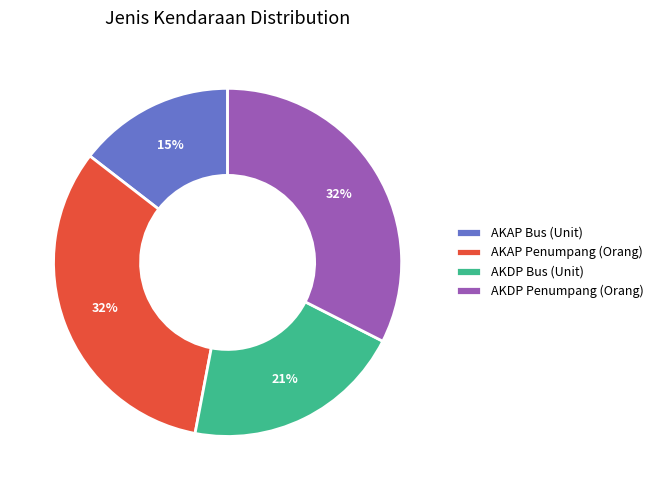

Between AKDP Penumpang (Orang) and AKDP Bus (Unit), which is larger?

AKDP Penumpang (Orang)